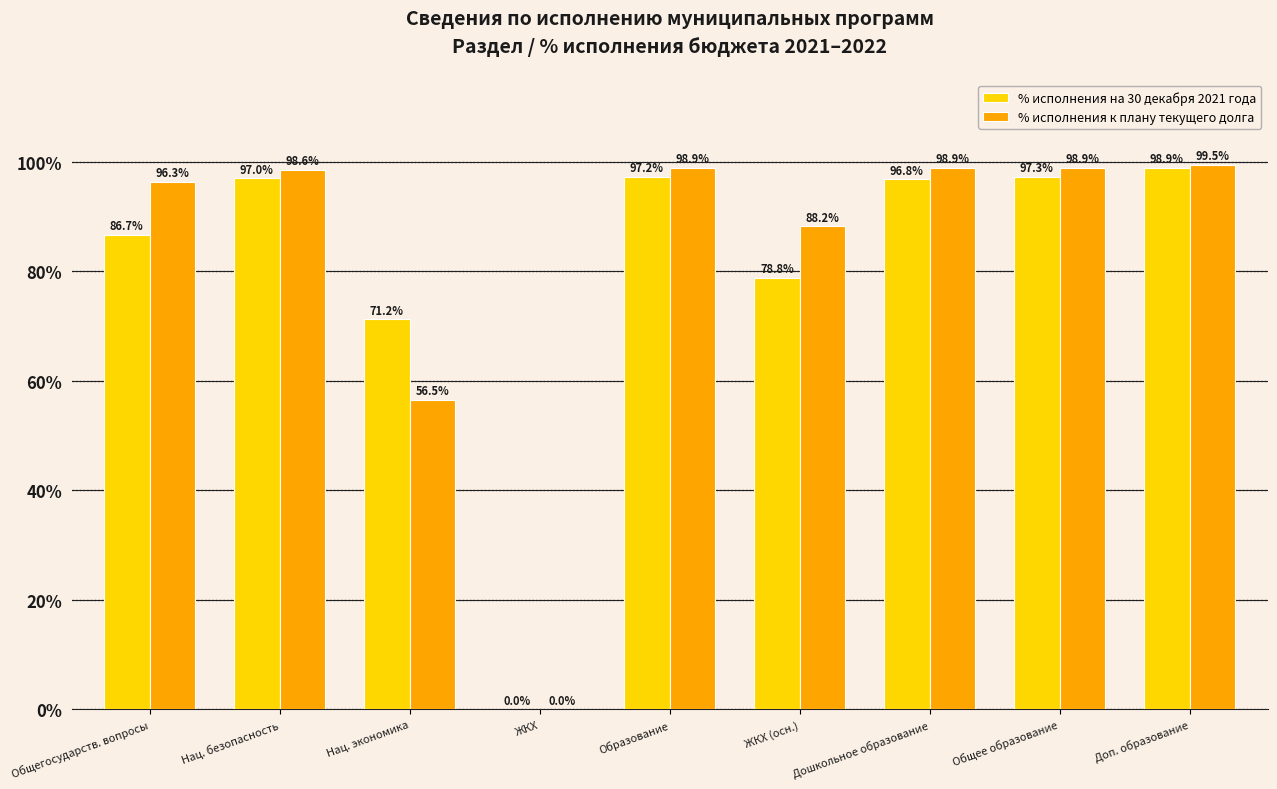

What value does the % исполнения на 30 декабря 2021 года series have at Доп. образование?

98.9